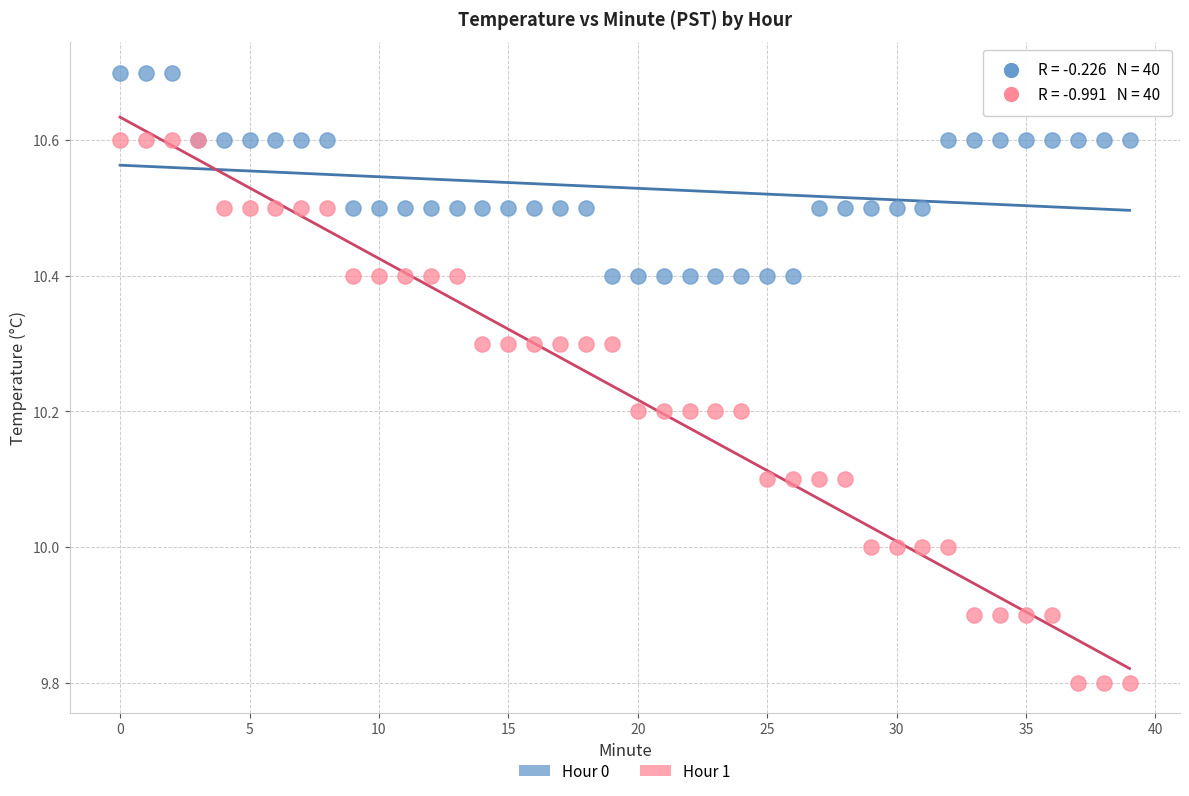

Which series contains the lowest Y value?

Hour 1